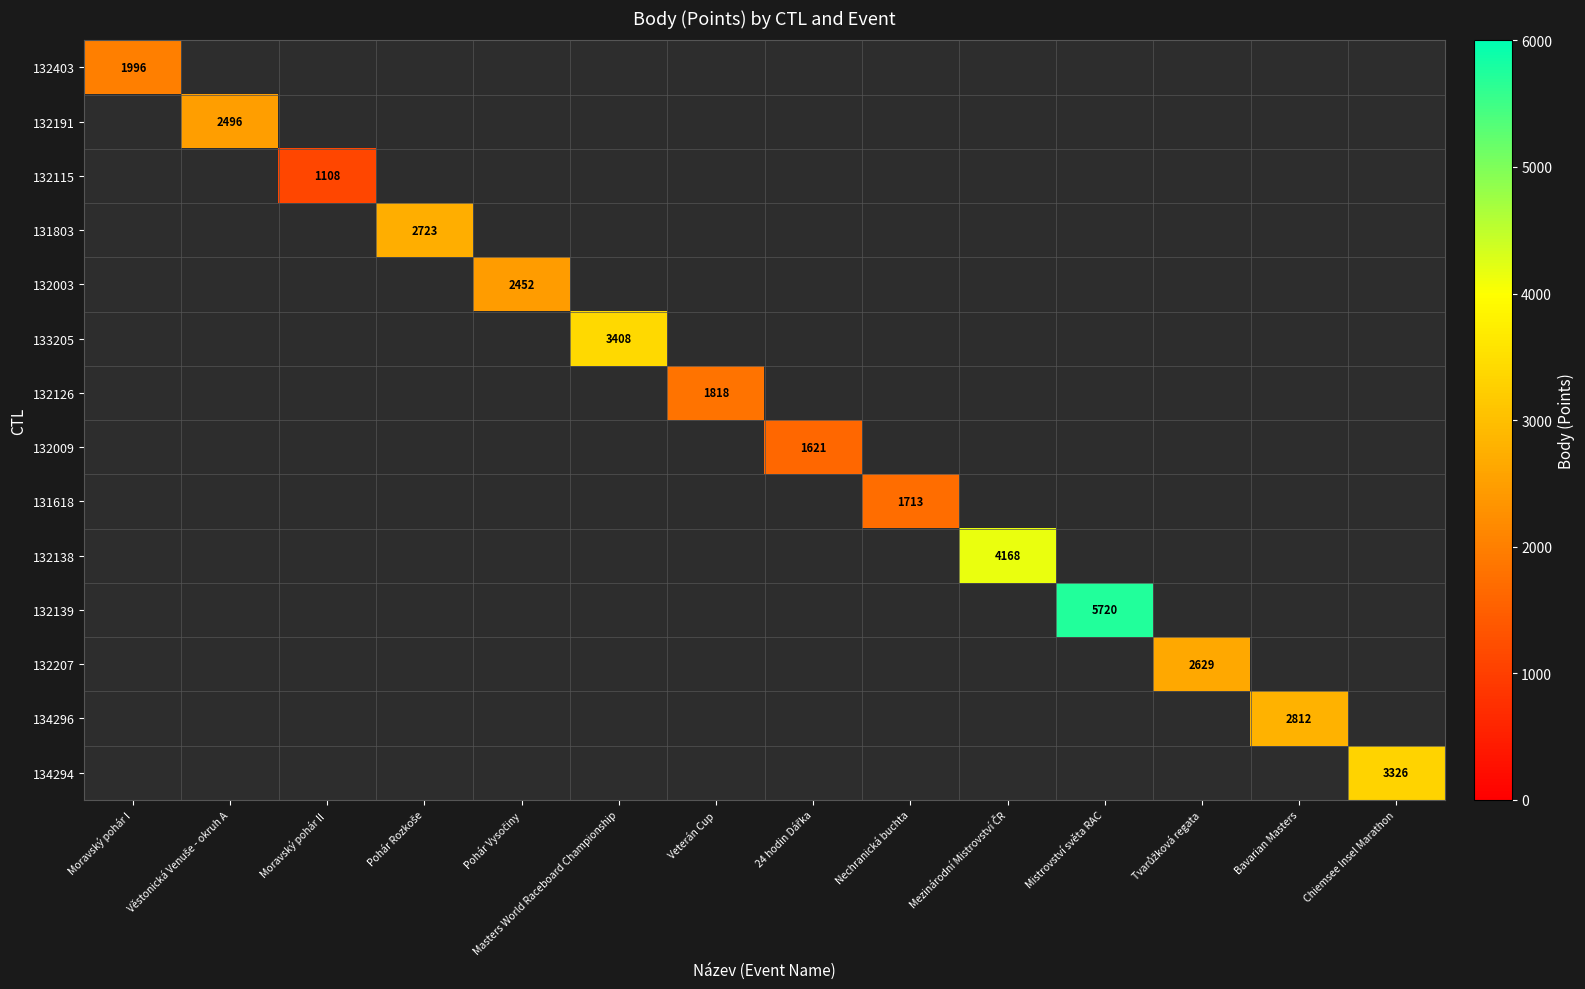

At how many categories does at least one series exceed 1316?

13